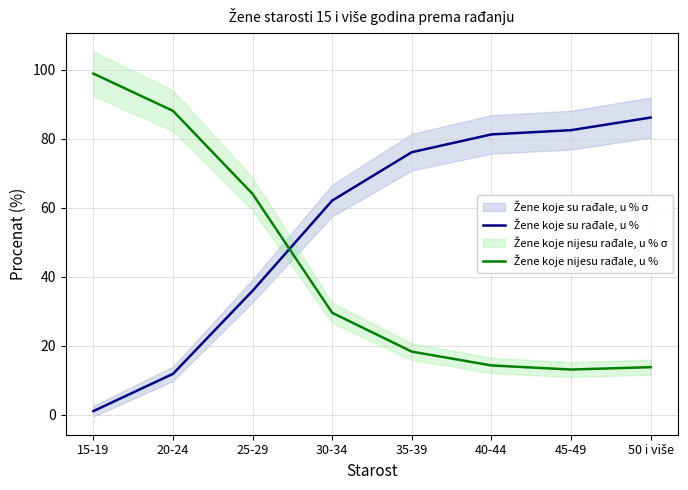

In Žene koje nijesu rađale, u %, how many points are lower than both neighbors (excluding endpoints)?

1